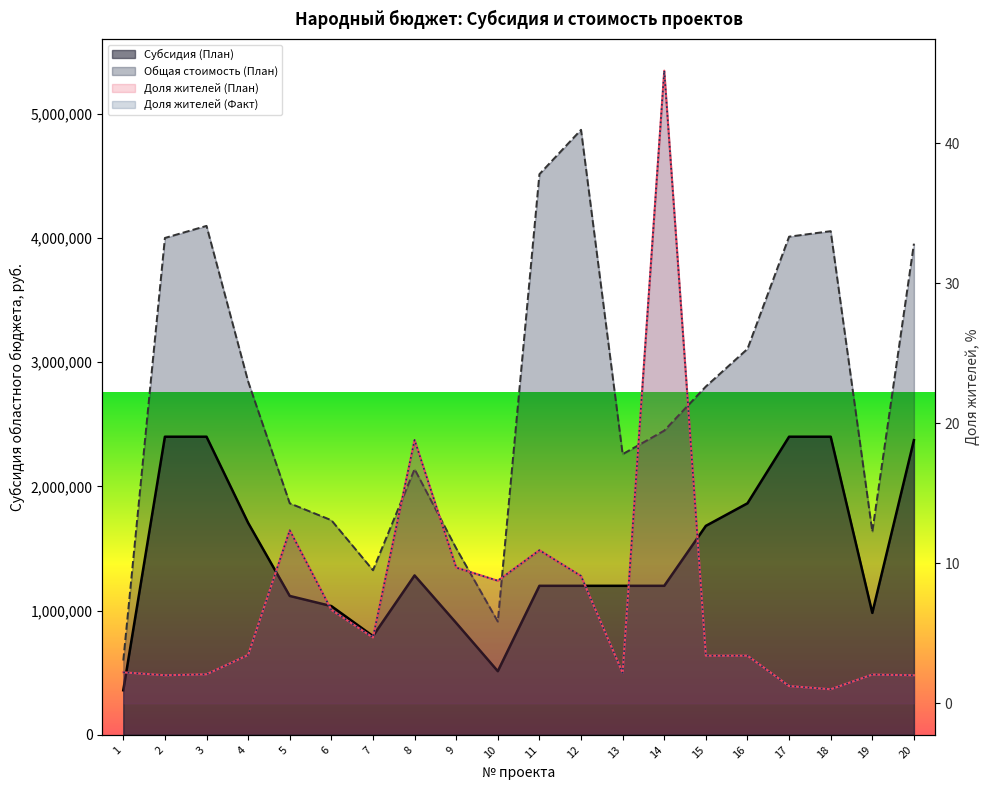

Which series has the widest spread of values?

Общая стоимость (План)